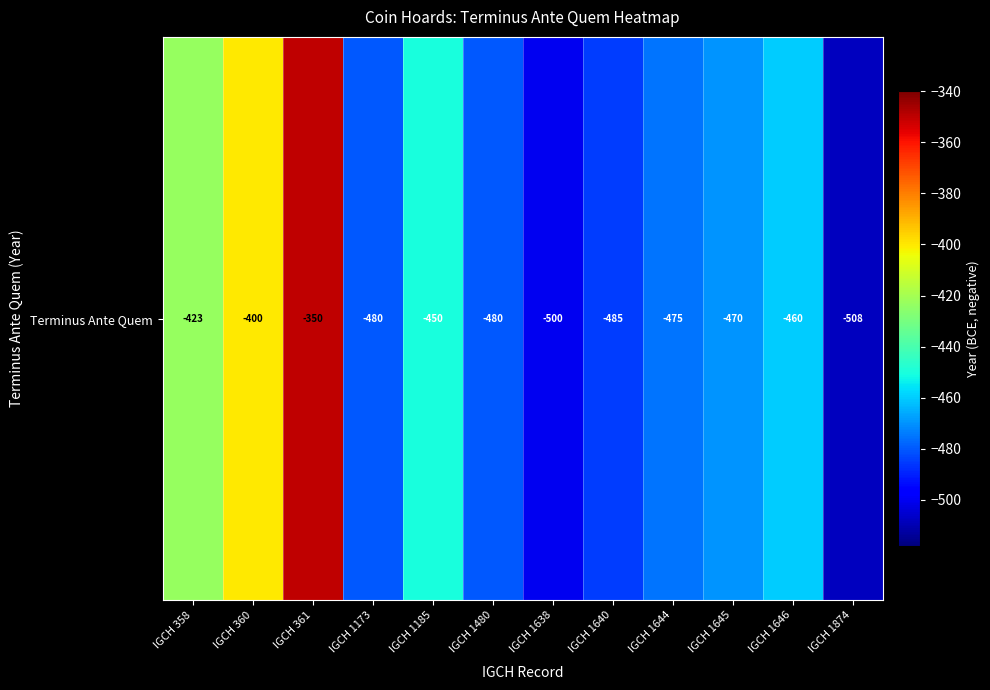

Reading right to left, transcribe all the data shown in this chart.

-508	-460	-470	-475	-485	-500	-480	-450	-480	-350	-400	-423